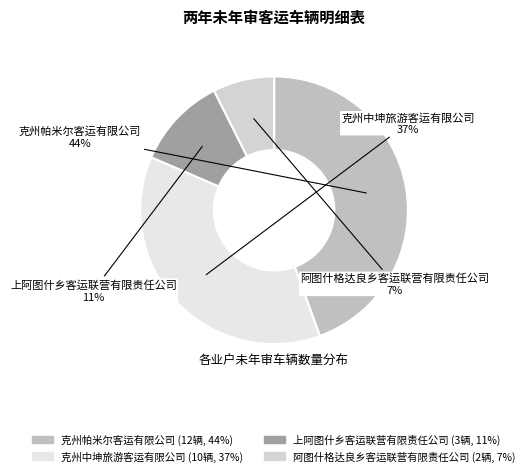

True or false: 阿图什格达良乡客运联营有限责任公司 accounts for 7% of the total.

True